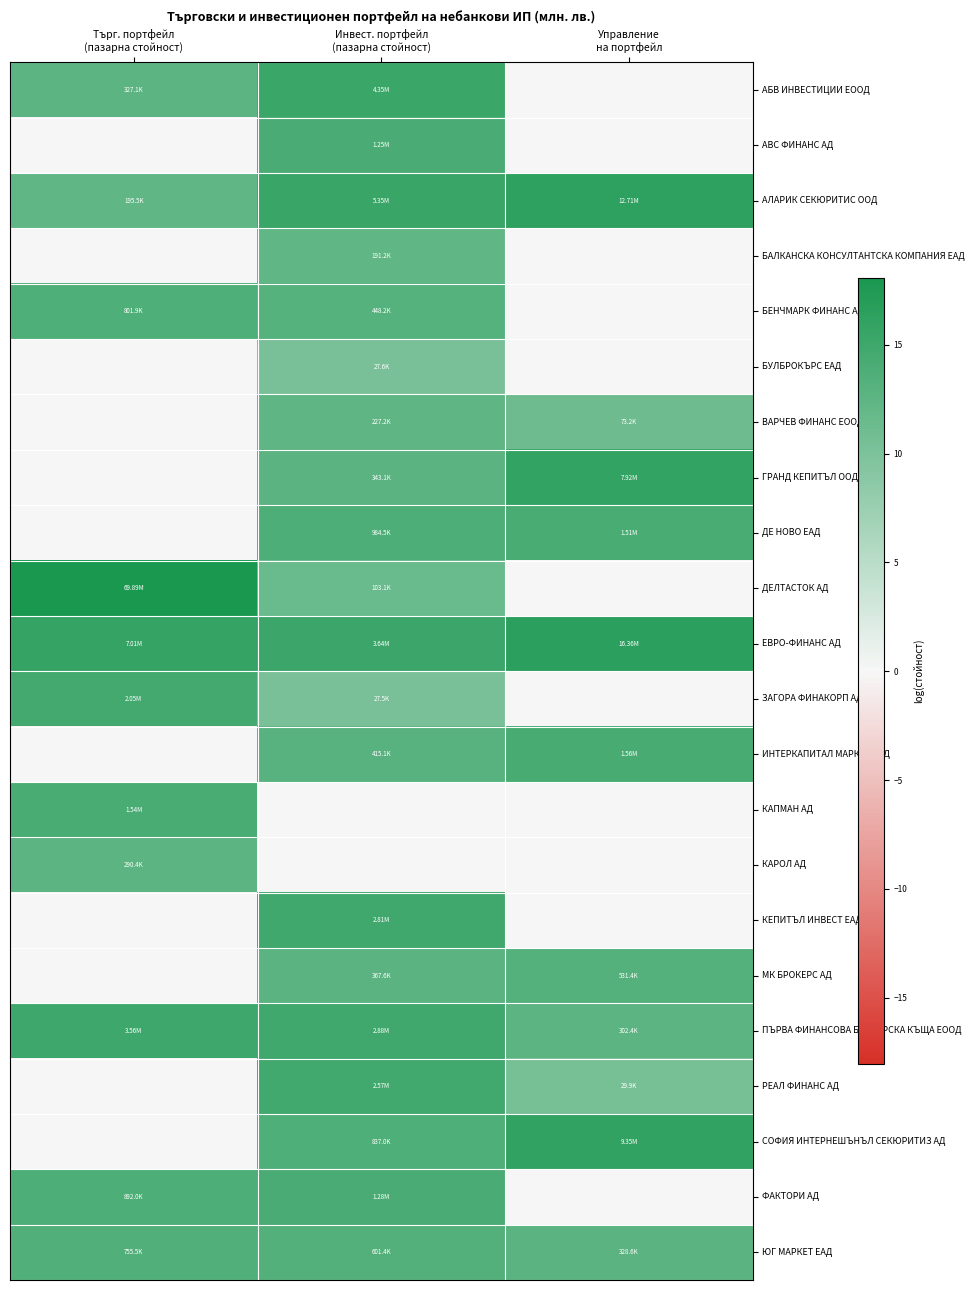

Which has a higher value, Управление
на портфейл or Търг. портфейл
(пазарна стойност)?

Търг. портфейл
(пазарна стойност)